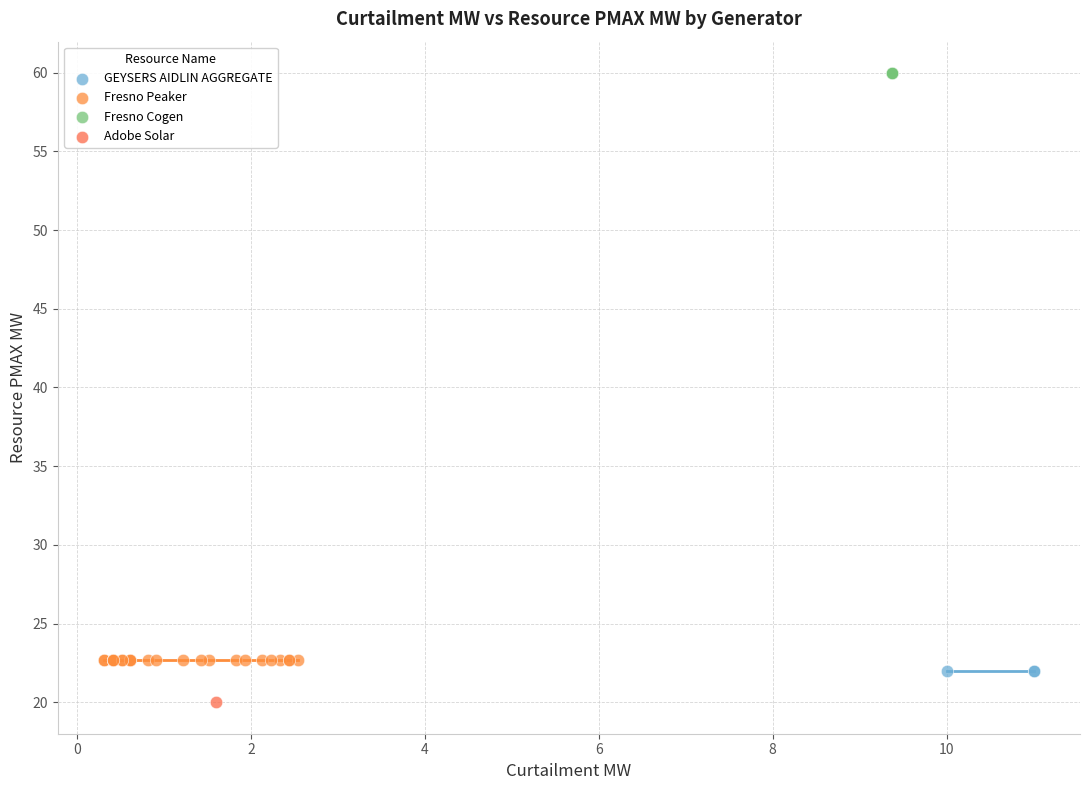

What are all the series names shown in the legend?

GEYSERS AIDLIN AGGREGATE, Fresno Peaker, Fresno Cogen, Adobe Solar